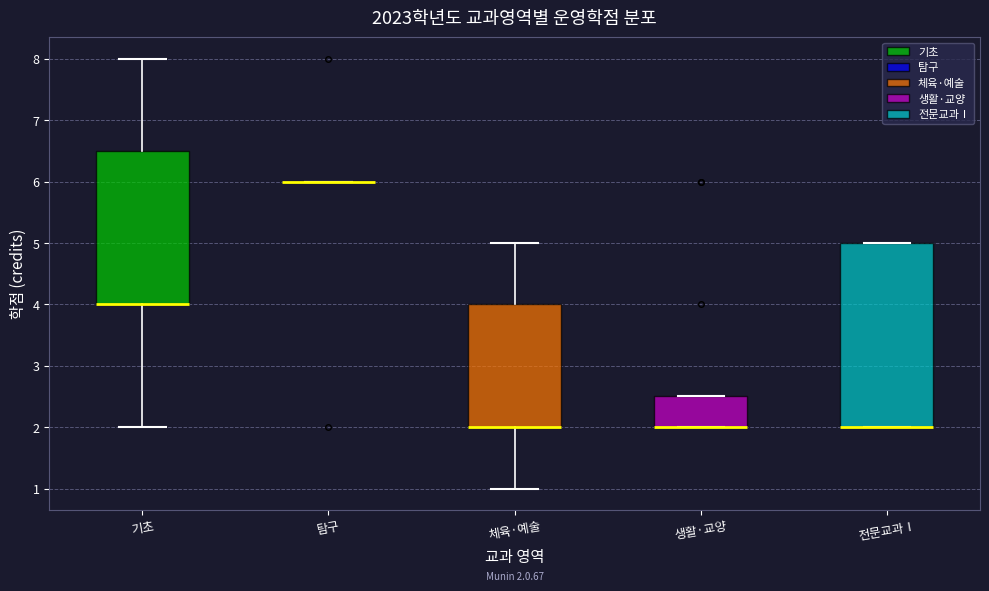

Comparing the boxes themselves (not the whiskers), which one is the tallest?

전문교과Ⅰ